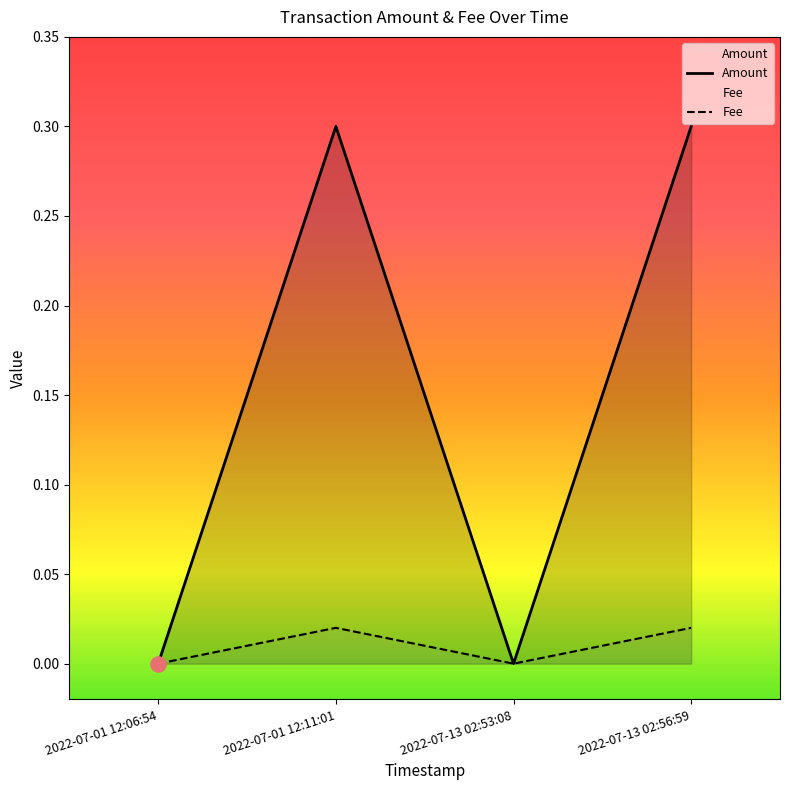

Which series has the largest total across all categories?

Amount